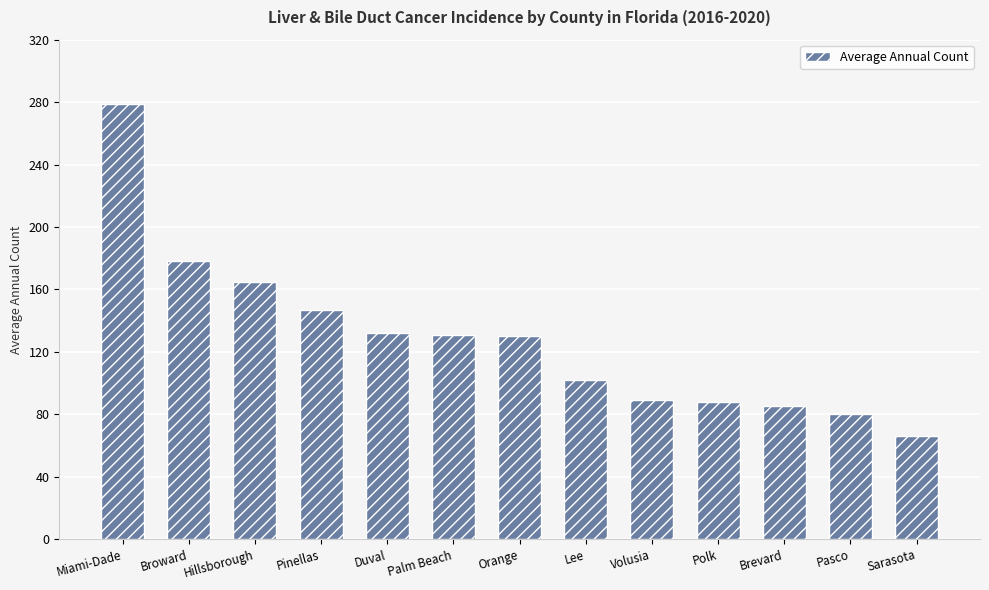

What is the greatest value displayed?

279